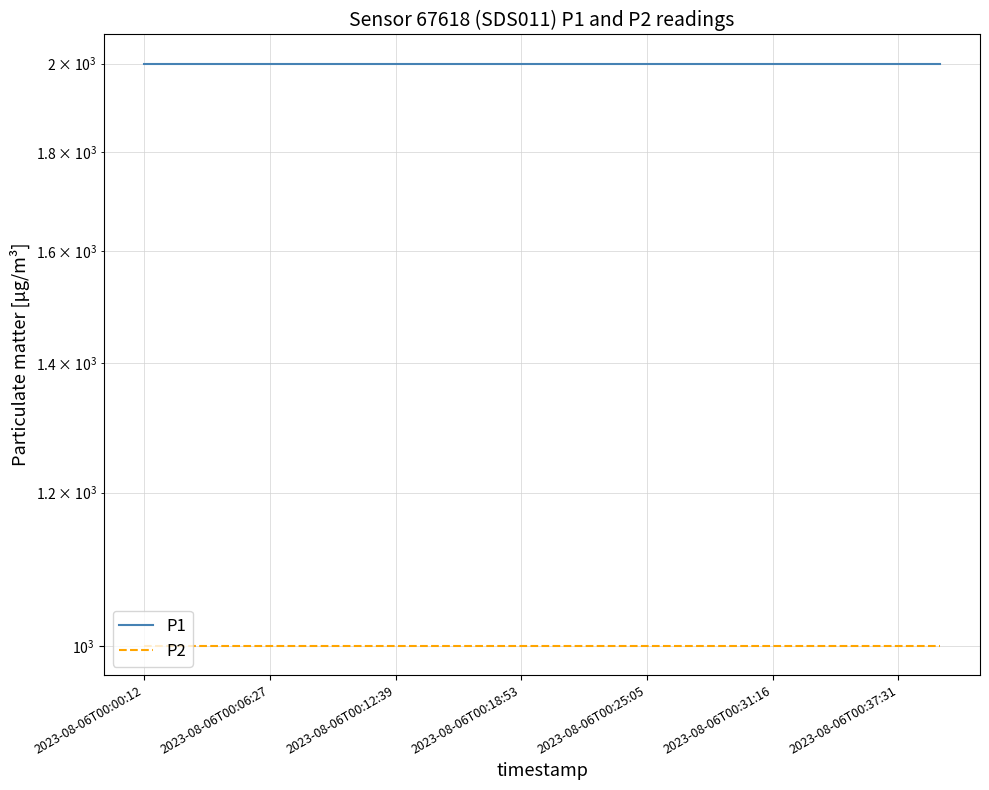

What is the sum of the P2 values at 2023-08-06T00:18:53 and 2023-08-06T00:37:31?

1999.8